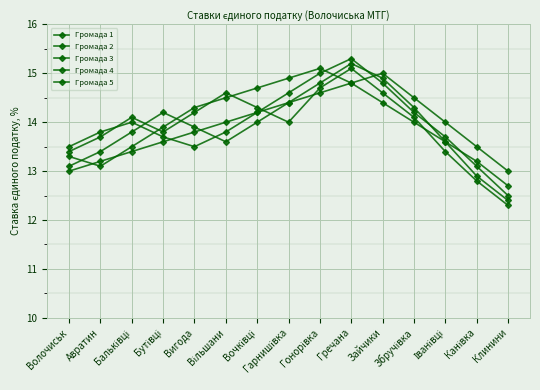

List the series in order of their peak value, highest first.

Громада 3, Громада 4, Громада 2, Громада 5, Громада 1